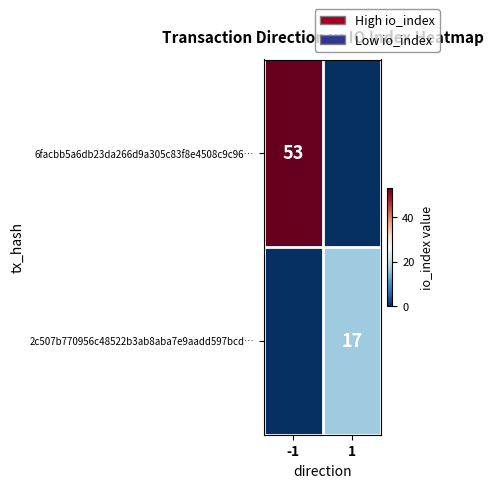

The 6facbb5a6db23da266d9a305c83f8e4508c9c96… series shows 20 at -1. True or false?

False